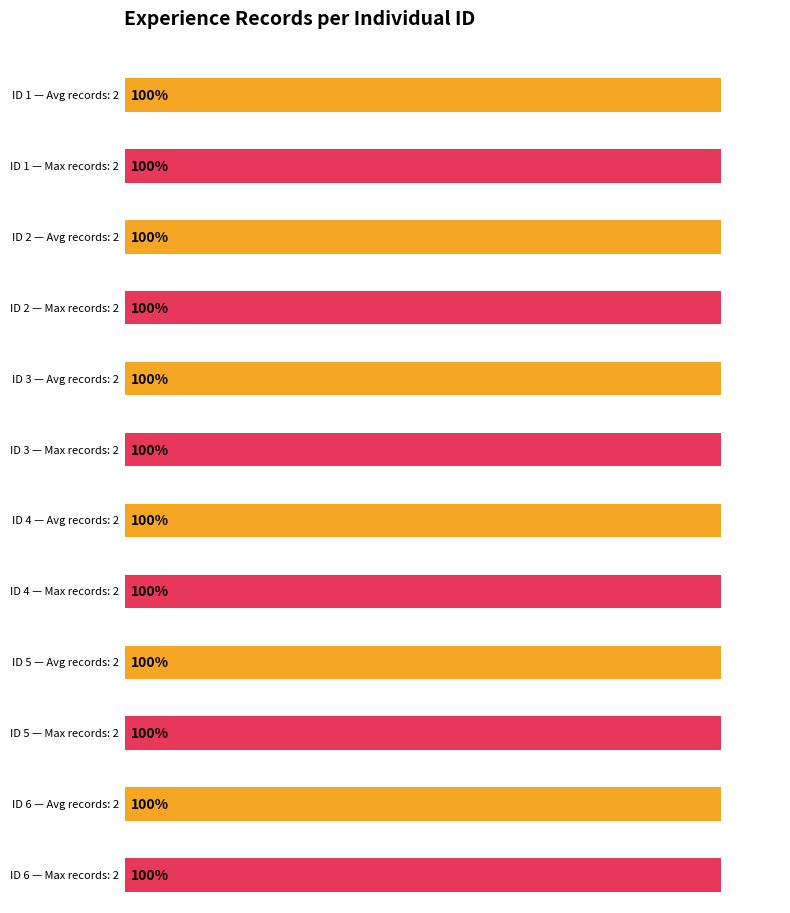

True or false: Maximum utilization has a value of 2 at ID 1.

True